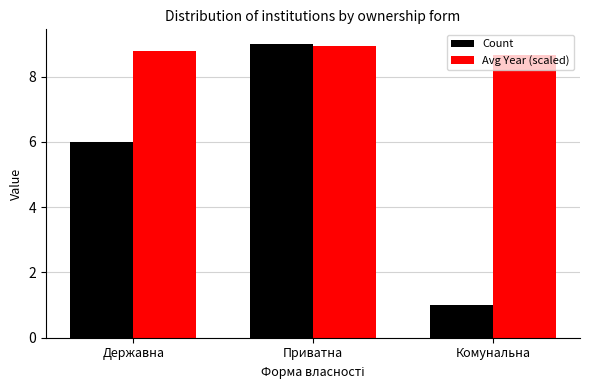

At which label does Avg Year (scaled) reach its minimum?

Комунальна